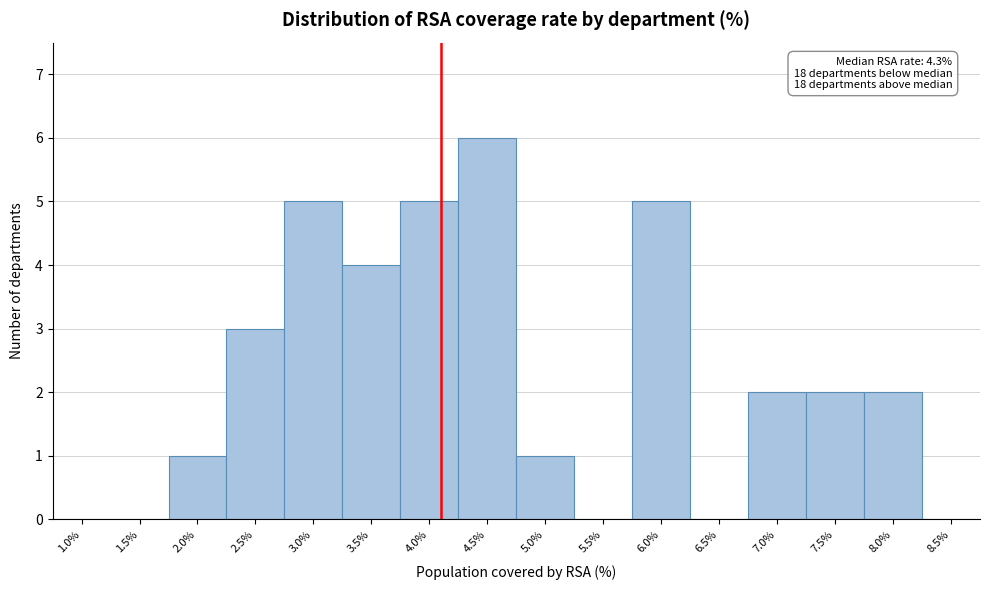

Reading left to right, list all the values displayed in this chart.

1.0%=0	1.5%=0	2.0%=1	2.5%=3	3.0%=5	3.5%=4	4.0%=5	4.5%=6	5.0%=1	5.5%=0	6.0%=5	6.5%=0	7.0%=2	7.5%=2	8.0%=2	8.5%=0